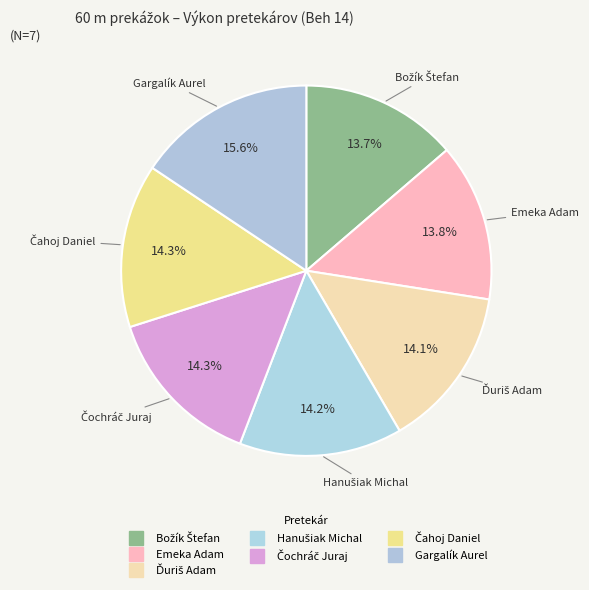

Approximately how many times larger is the value at Ďuriš Adam compared to Gargalík Aurel?

0.9